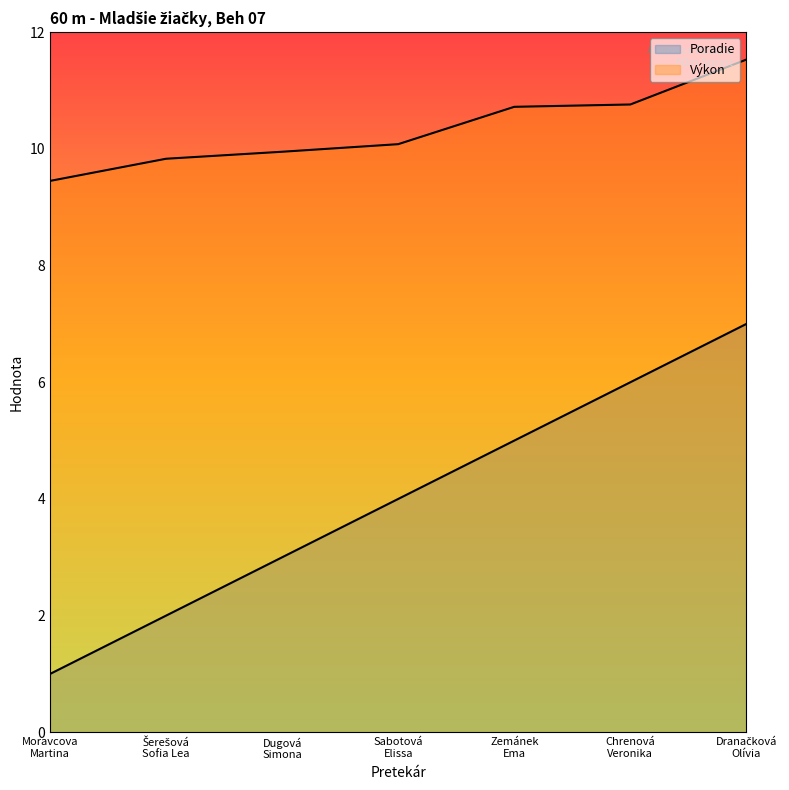

How many data points in Poradie are above 4?

3